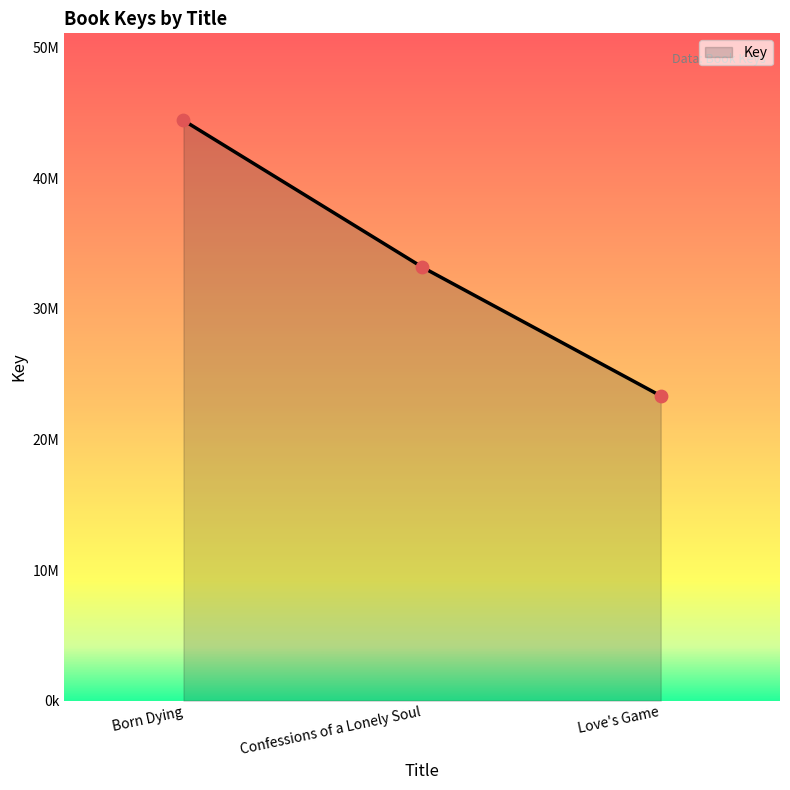

What is the change in value from Born Dying to Love's Game?

-21098973